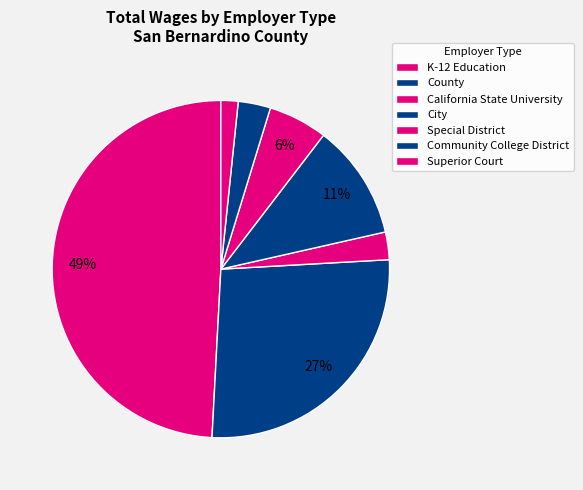

How many slices are in this pie chart?

7